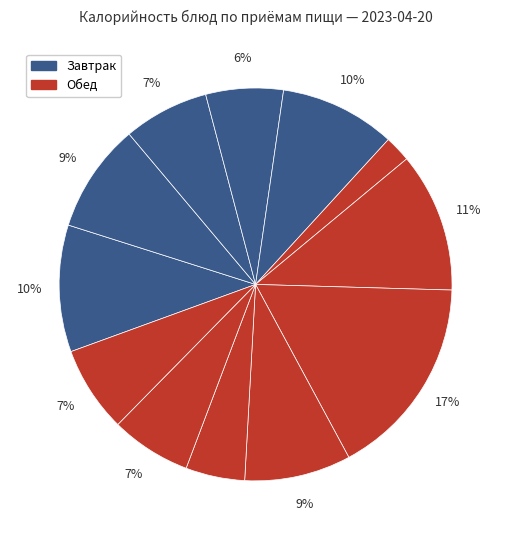

Which slice is the largest?

гуляш